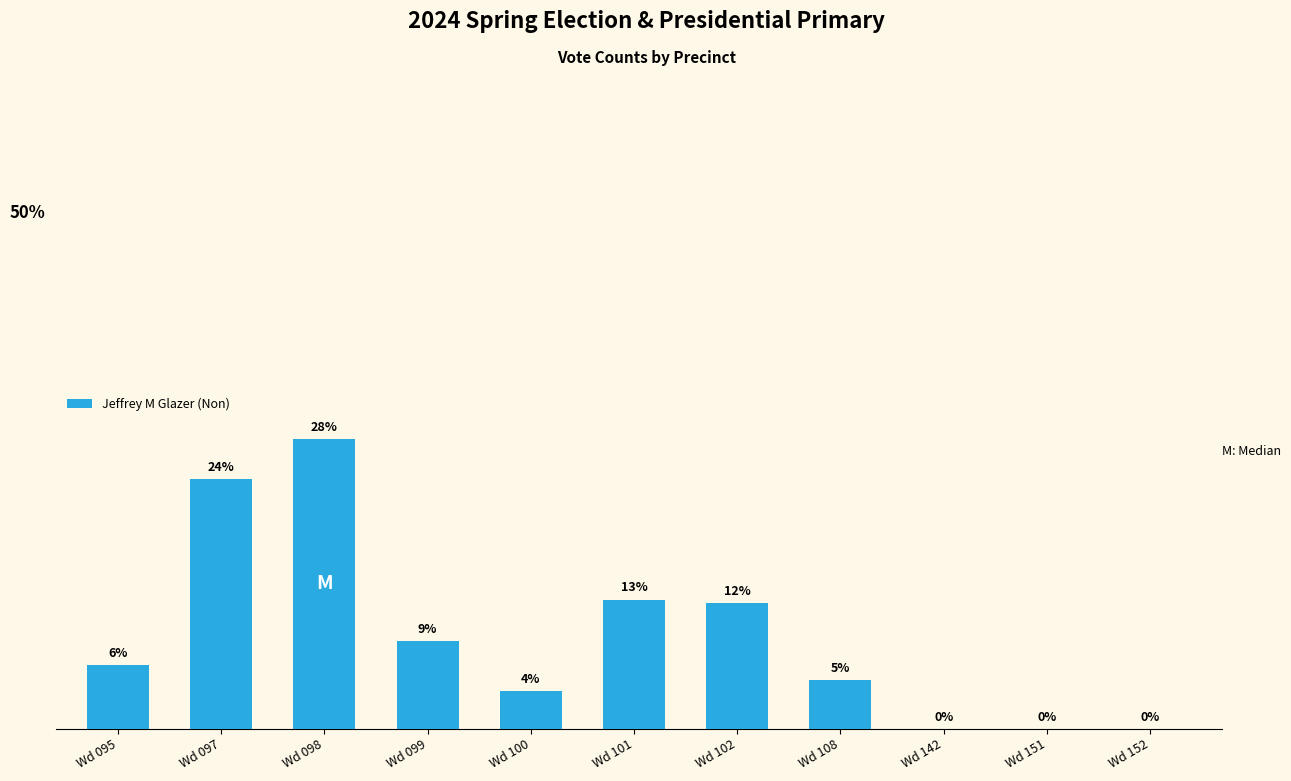

What is the greatest value displayed?

28.1